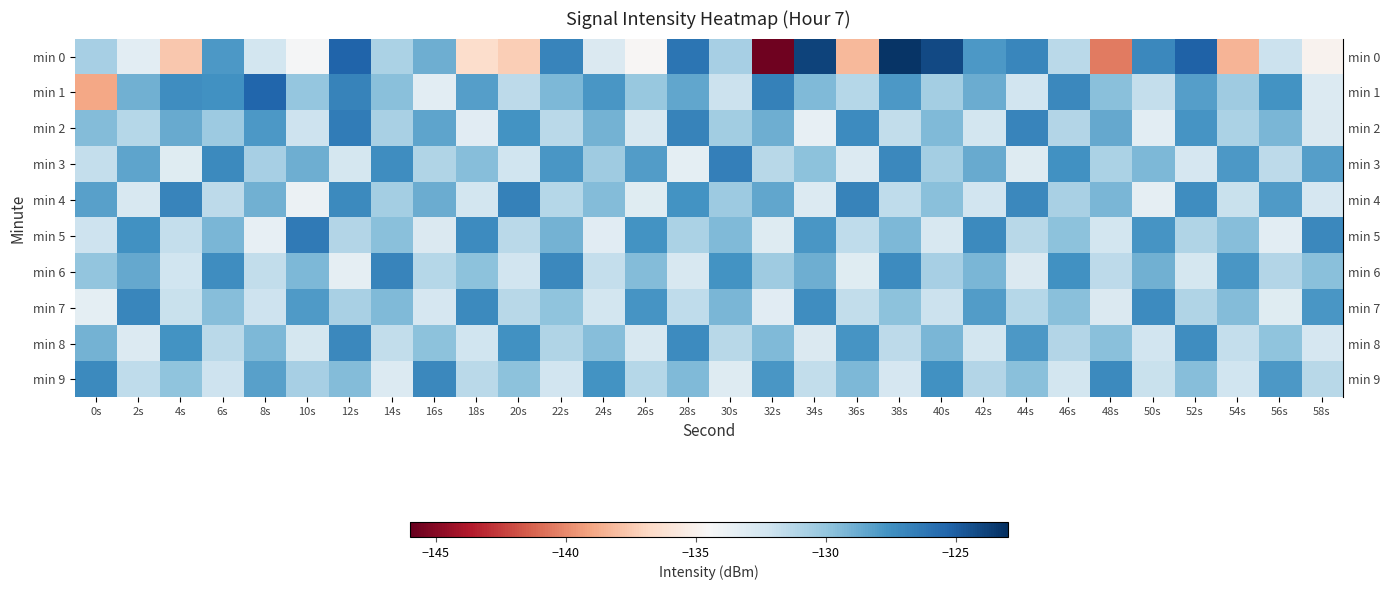

How many categories are shown in the chart?

30